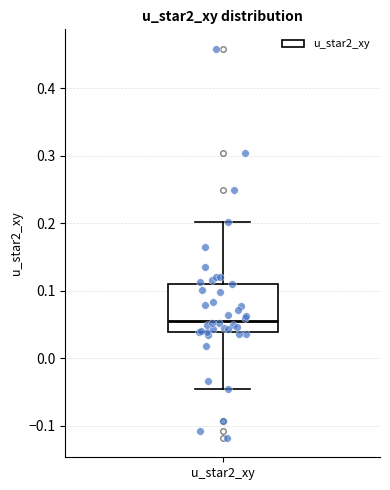

Read this box plot against the y-axis: the position of the median line, the range covered by the box, and the ends of both whiskers. The values are not printed on the chart, so give them approximately, as read against the axis.

median 0.06, box 0.04 to 0.11, whiskers -0.05 to 0.20